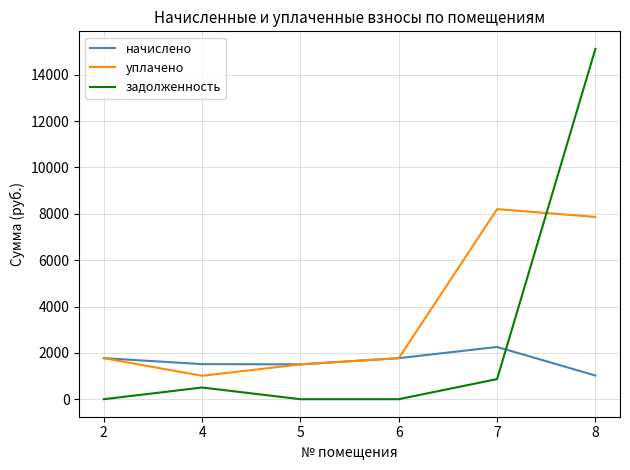

True or false: уплачено has more than 0 interior local peaks.

True